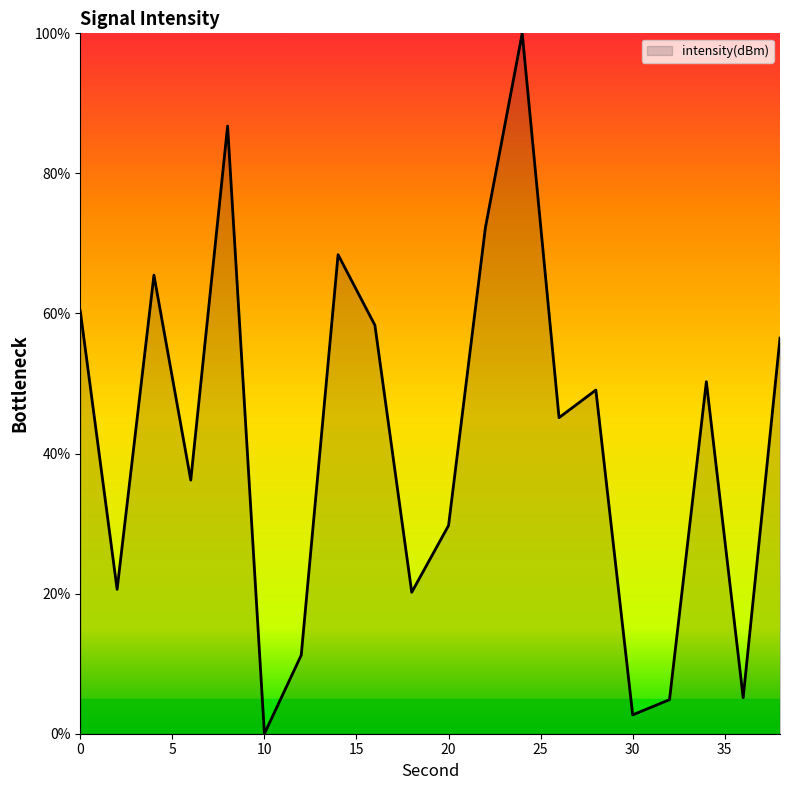

What is the value of the 18th point from the left?

50.3